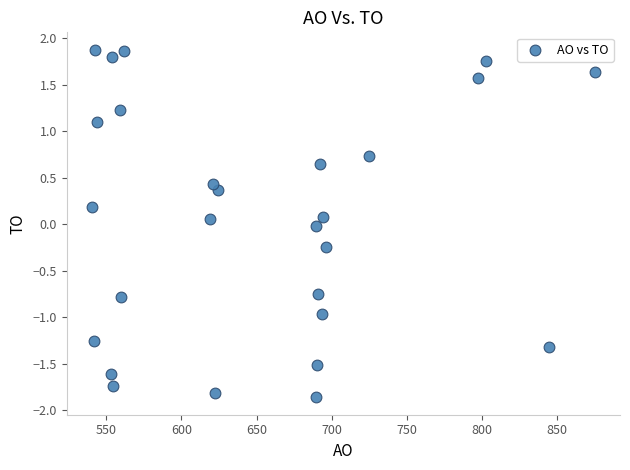

What is the range of X values (max minus min)?

334.6